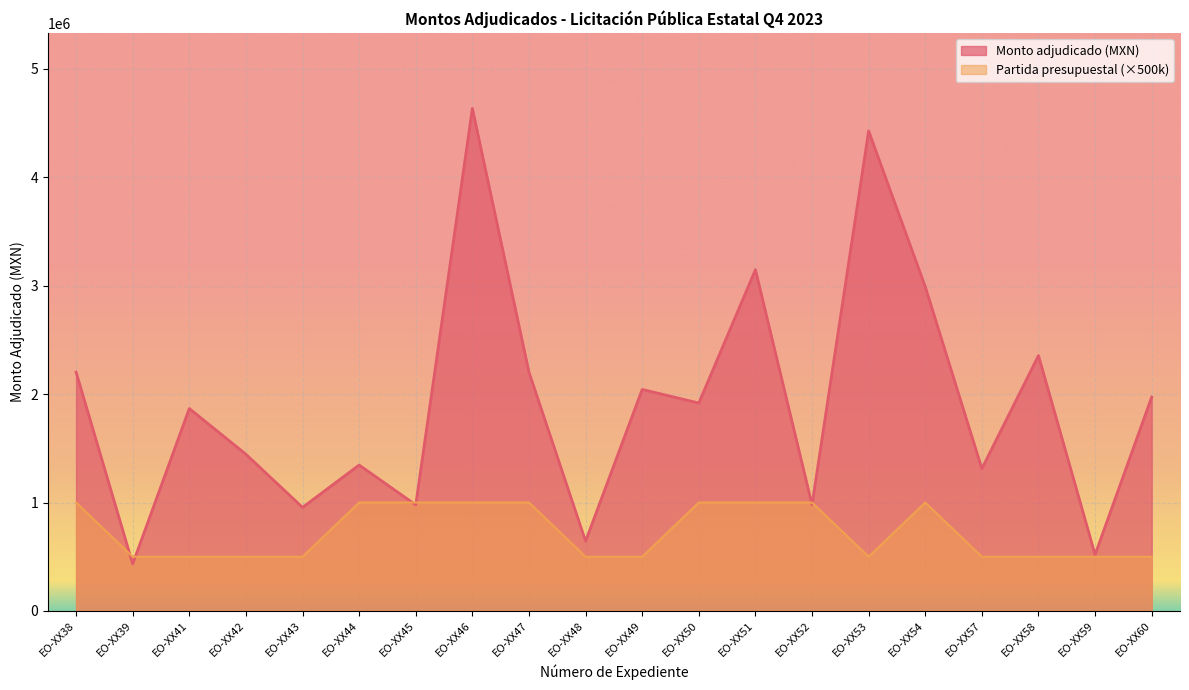

Which category has the highest value across all series?

EO-XX46